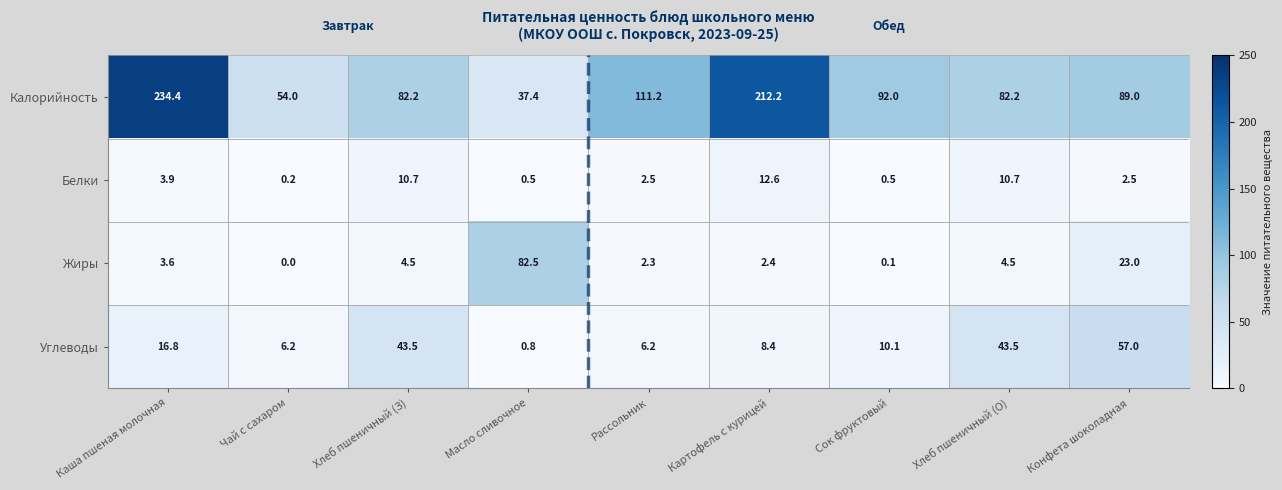

What is the spread (max minus min) of values at Картофель с курицей?

209.8